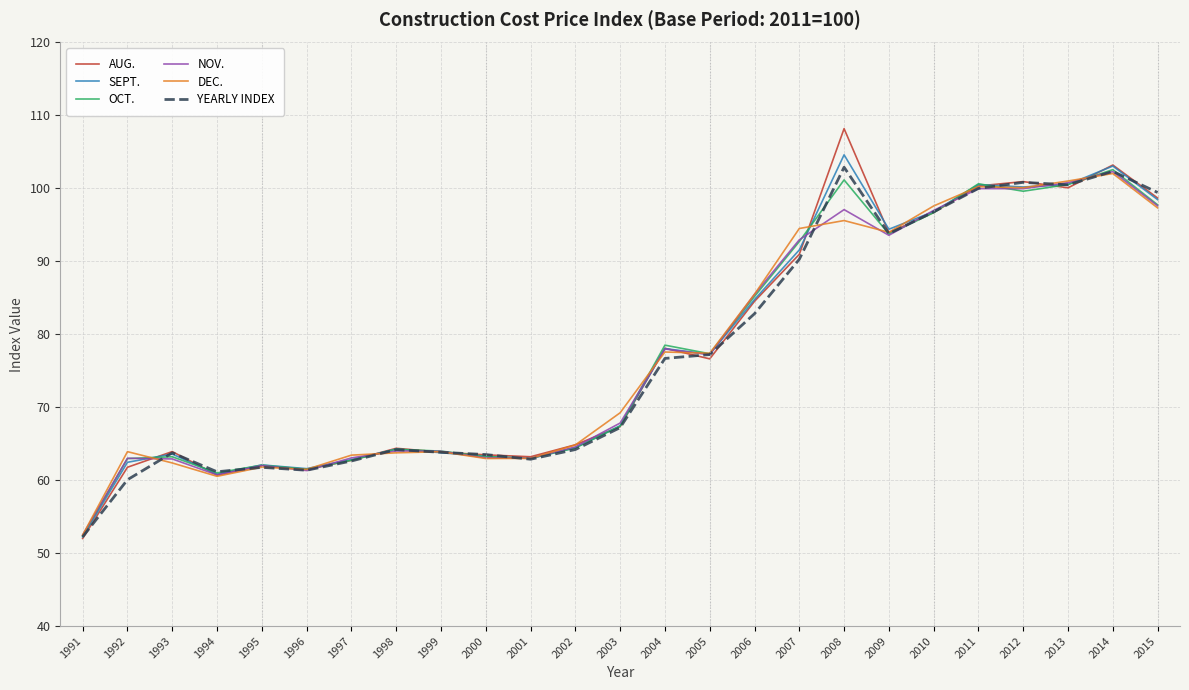

Which series has the widest spread of values?

AUG.